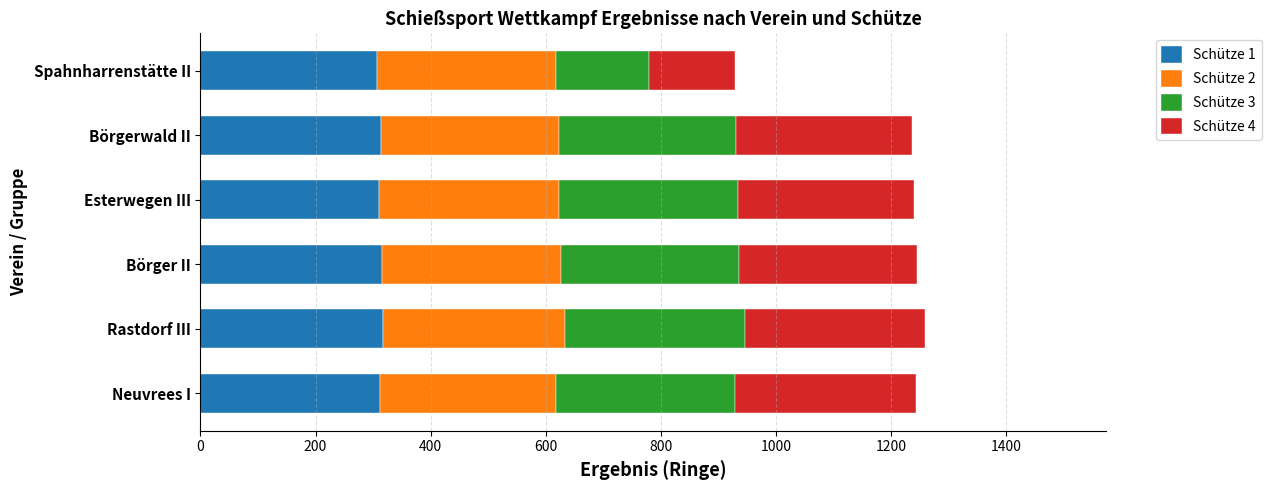

What is the total value across all series at Börger II?

1244.0